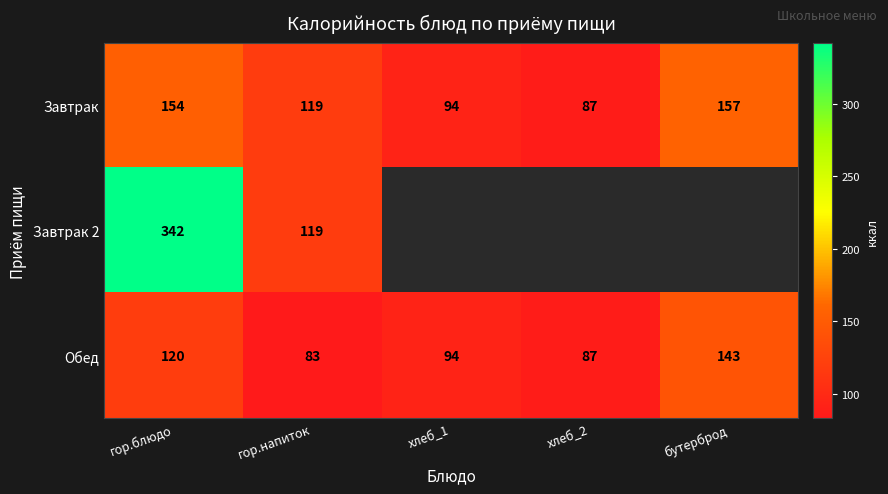

List the labels in order of Обед value, largest first.

бутерброд, гор.блюдо, хлеб_1, хлеб_2, гор.напиток